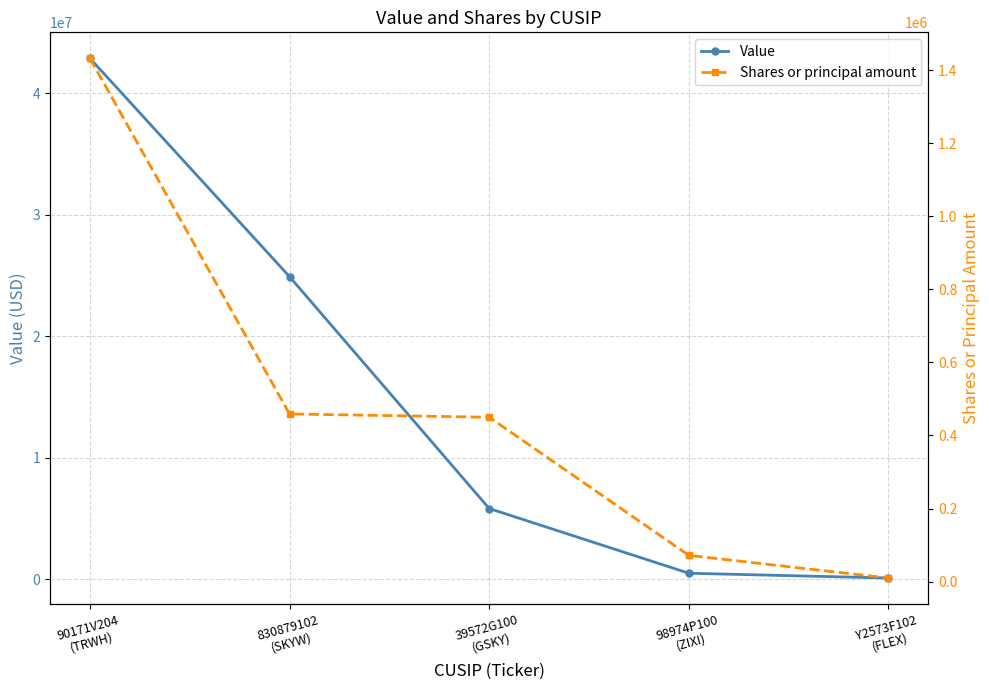

Which series has the widest spread of values?

Value